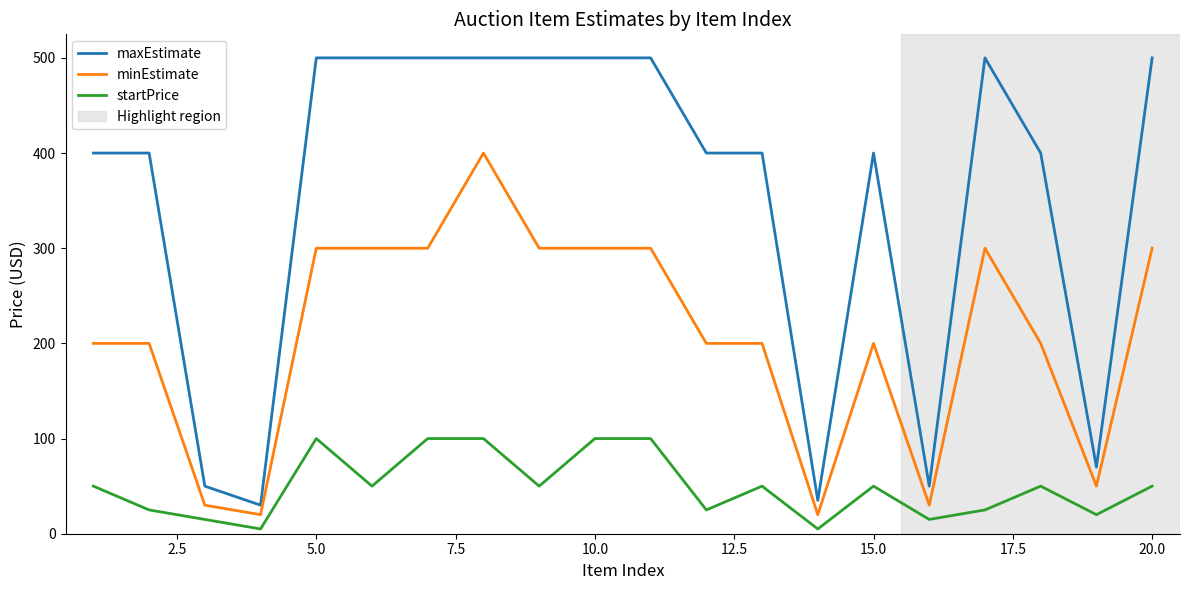

Rank the series by their maximum value, from lowest to highest.

startPrice, minEstimate, maxEstimate